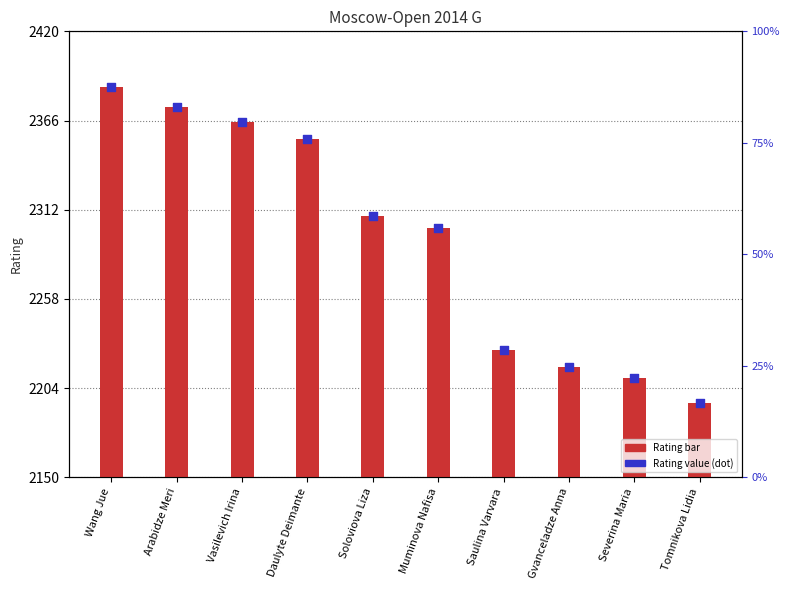

What is the ratio of the value at Arabidze Meri to the value at Daulyte Deimante?

1.0